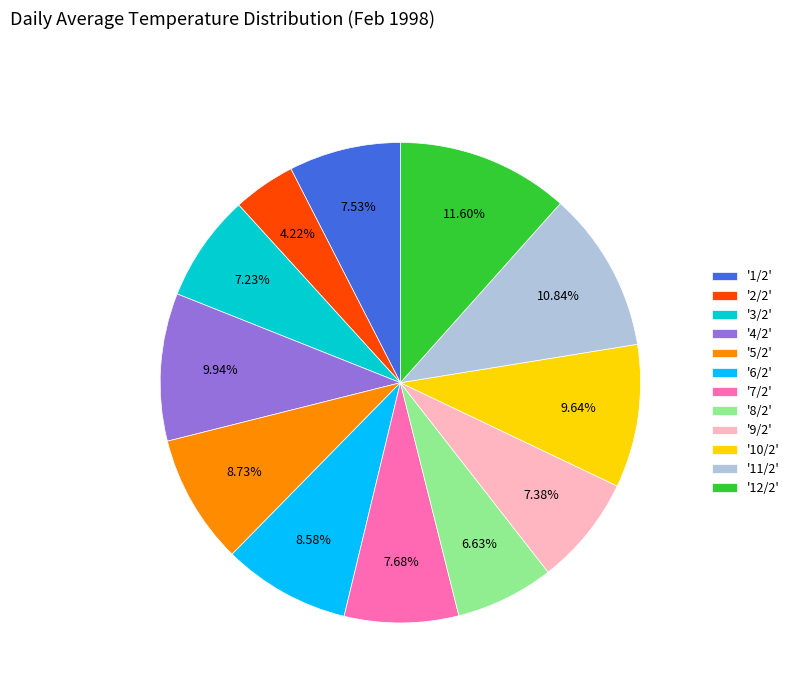

Between '8/2' and '12/2', which is larger?

'12/2'